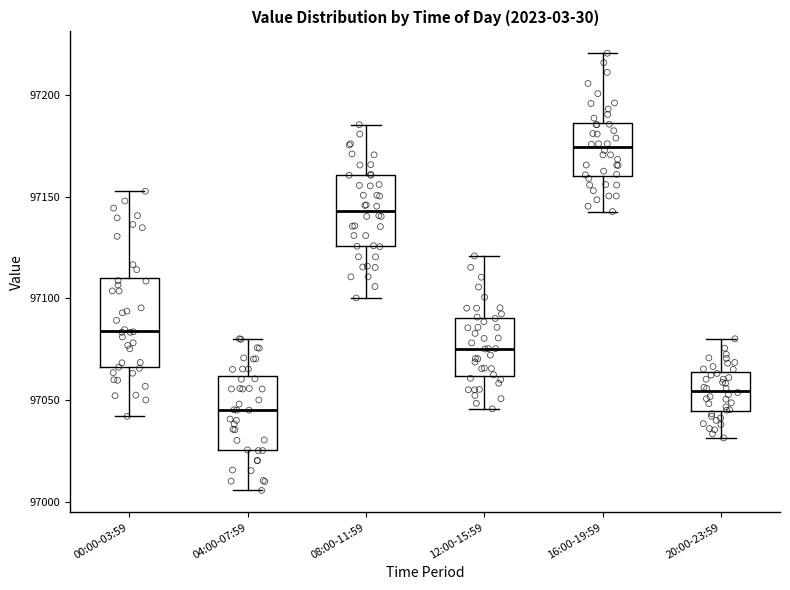

Comparing the boxes themselves (not the whiskers), which one is the tallest?

00:00-03:59